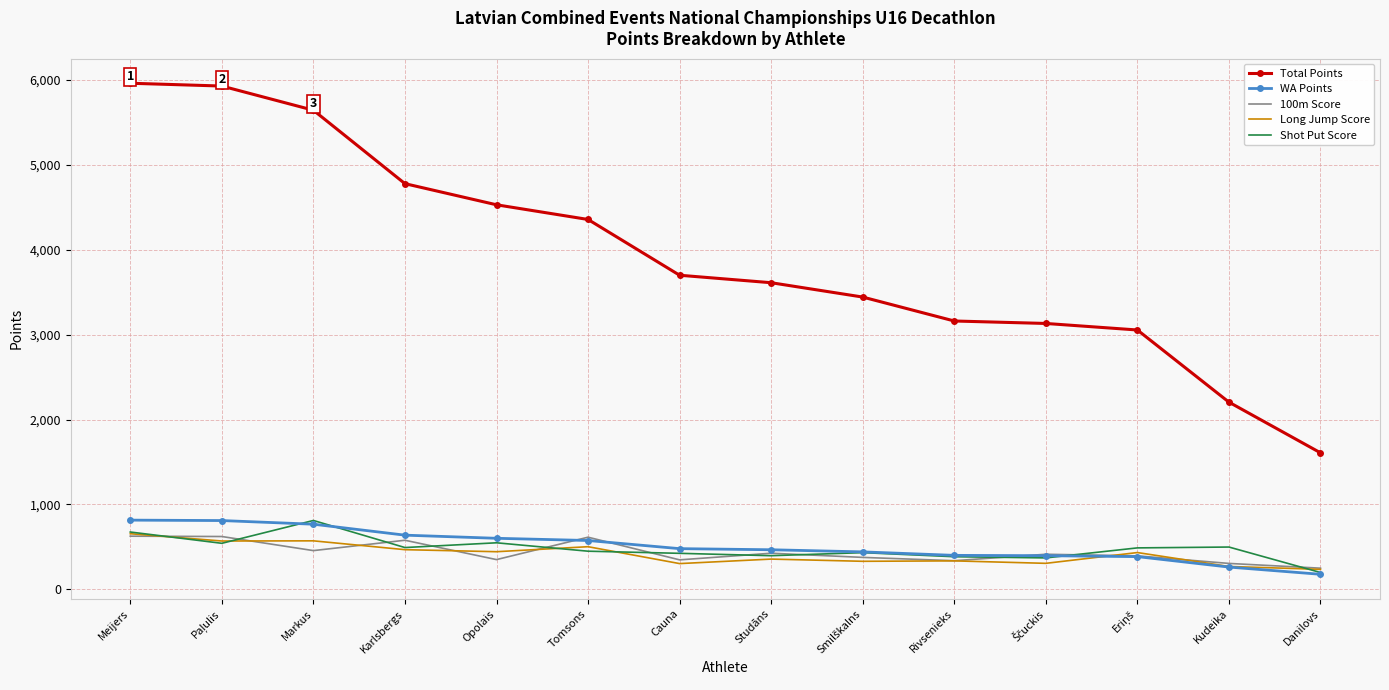

True or false: Total Points and 100m Score cross at least once.

False